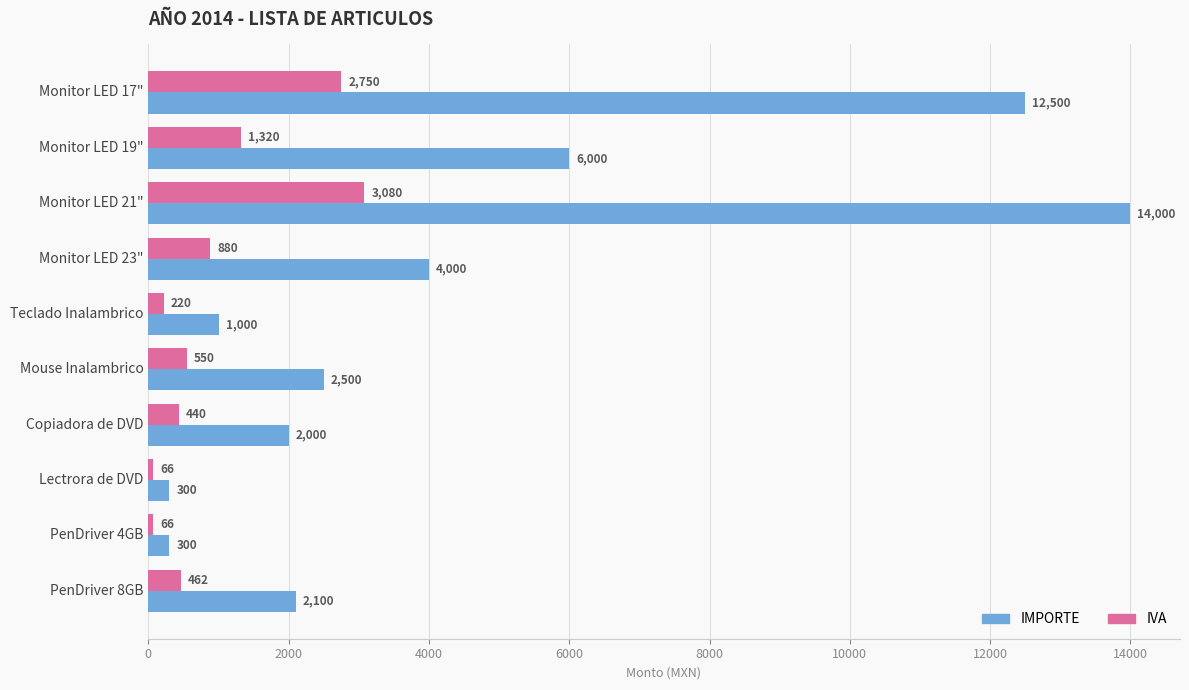

The IMPORTE series shows 1000 at Teclado Inalambrico. True or false?

True